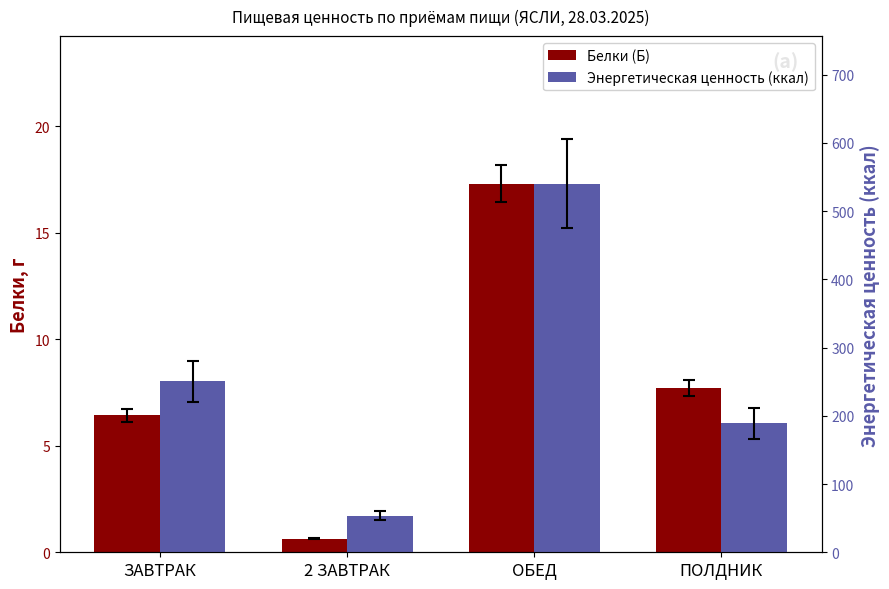

What is the difference between the Белки (Б) values at ПОЛДНИК and 2 ЗАВТРАК?

7.1